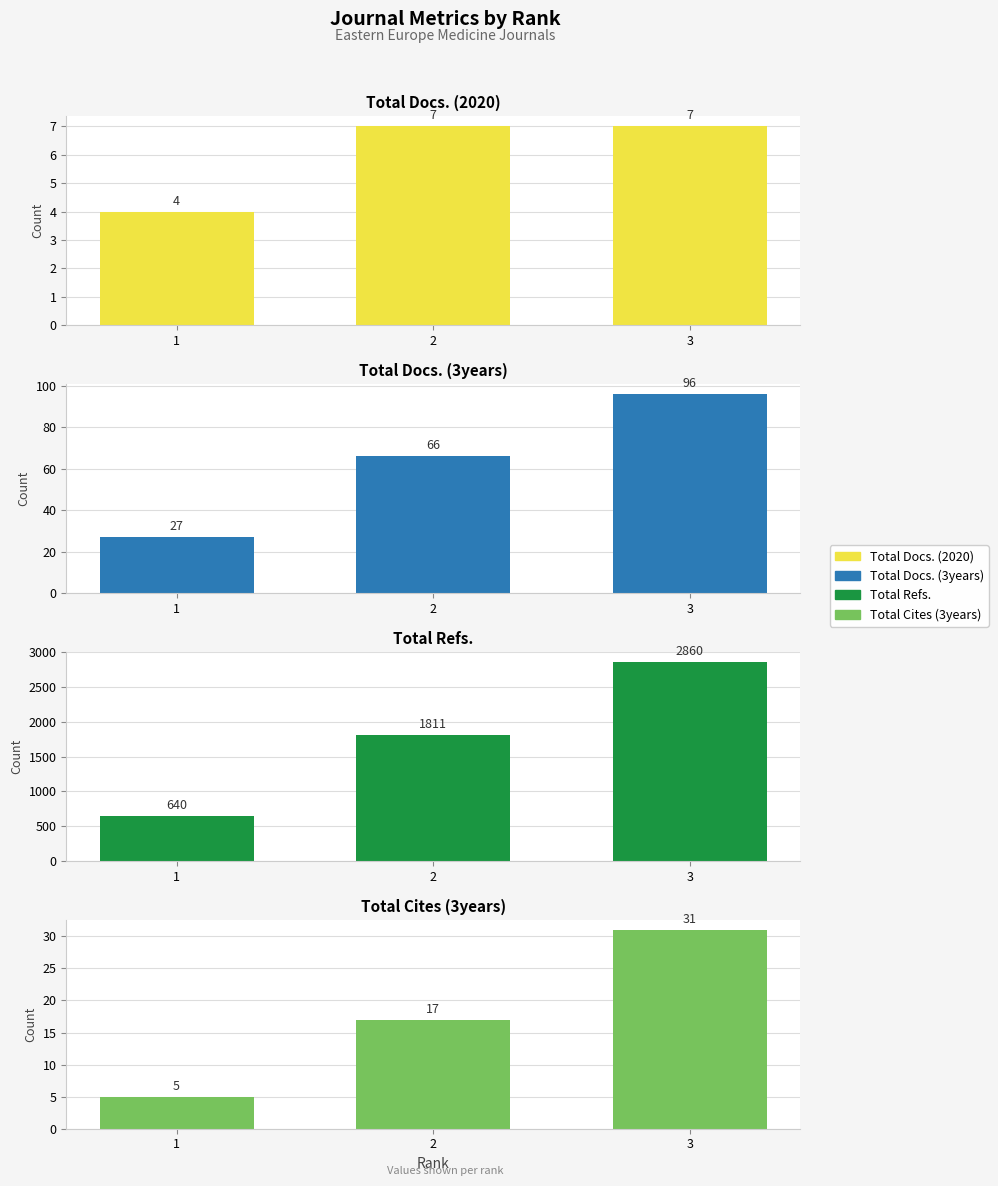

At which label is Total Docs. (3years) closest to 61?

2